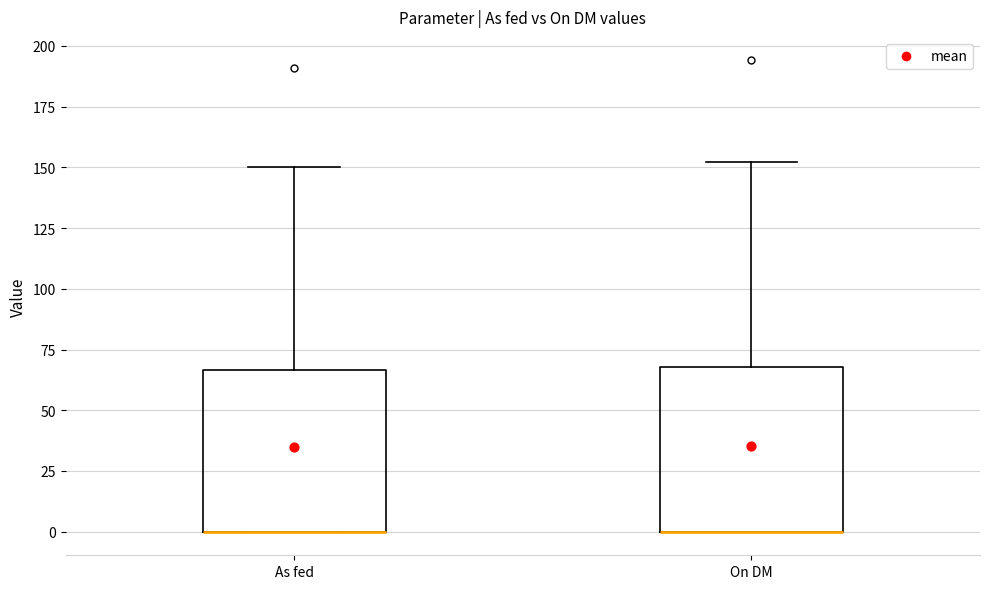

Reading left to right, transcribe this box plot: for each box, give where its median line is, the range the box spans, and where its two whiskers end, as read against the y-axis. The values are not printed on the chart, so give them approximately, as read against the axis.

As fed: median 0 (drawn on the box's lower edge), box 0 to 65, whiskers 0 to 150
On DM: median 0 (drawn on the box's lower edge), box 0 to 70, whiskers 0 to 150